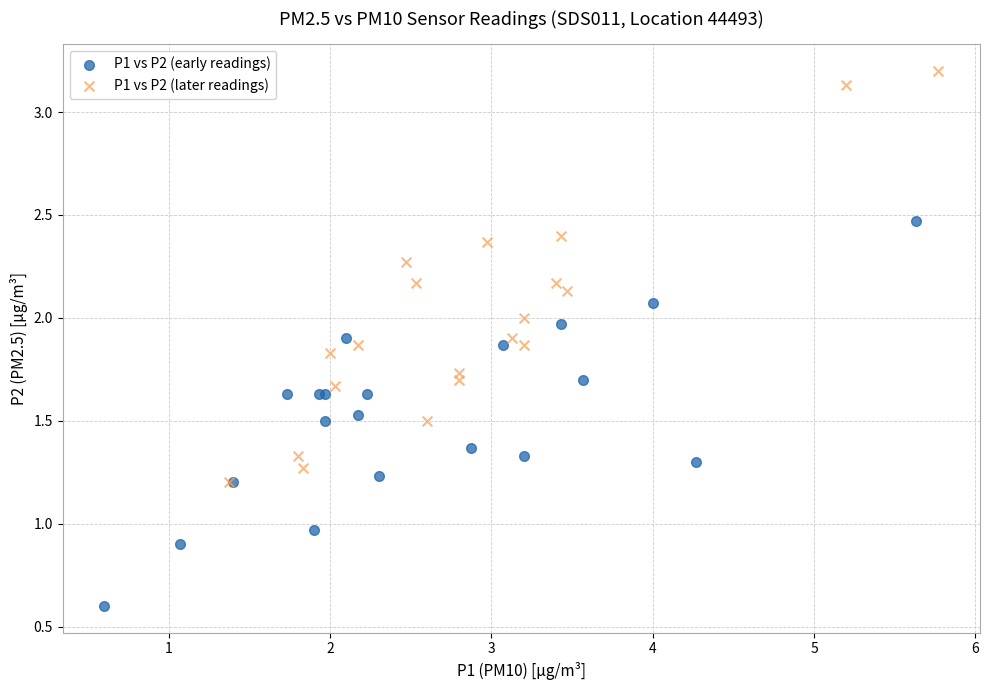

Which series contains the lowest Y value?

P1 vs P2 (early readings)